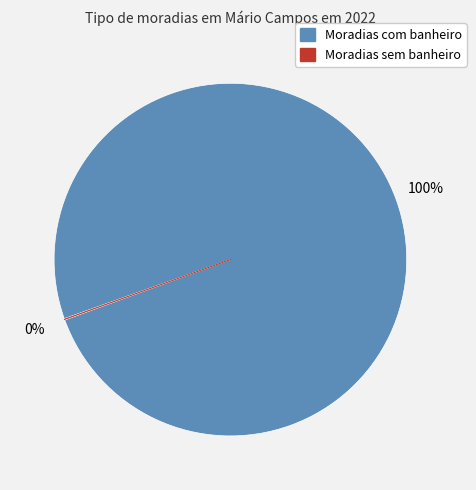

To the nearest percent, what percentage of the pie is Moradias com banheiro?

100%